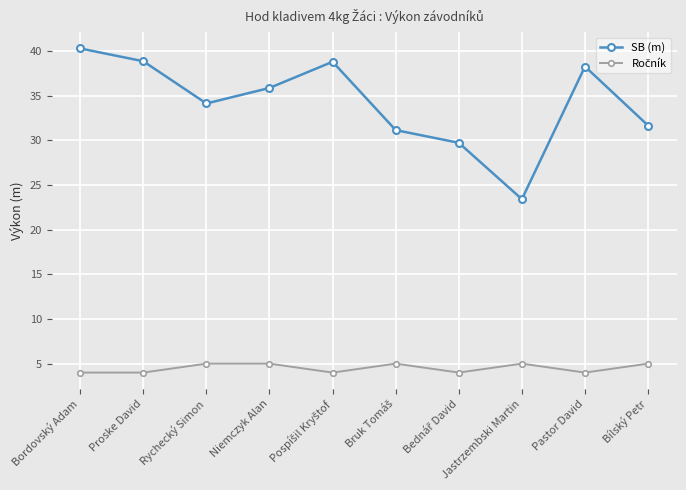

What is the average value of the SB (m) series?

34.2